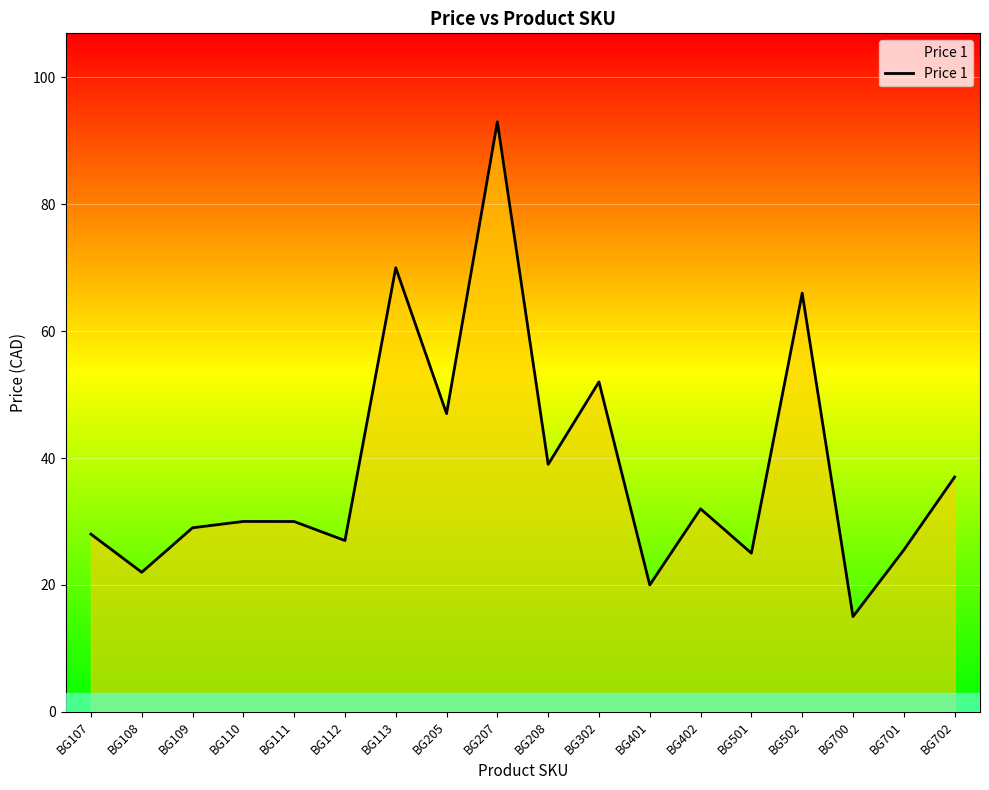

What is the maximum value shown in the chart?

93.0